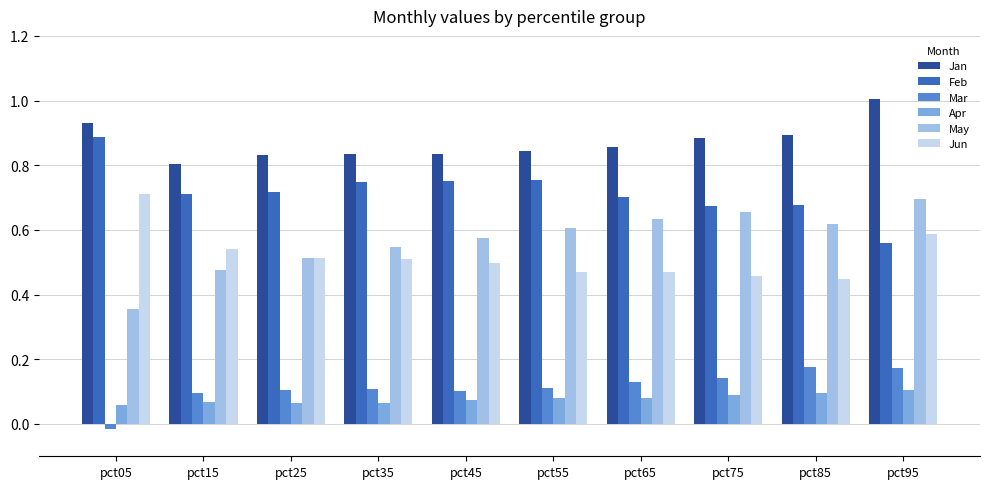

At which category is the sum across all series the highest?

pct95